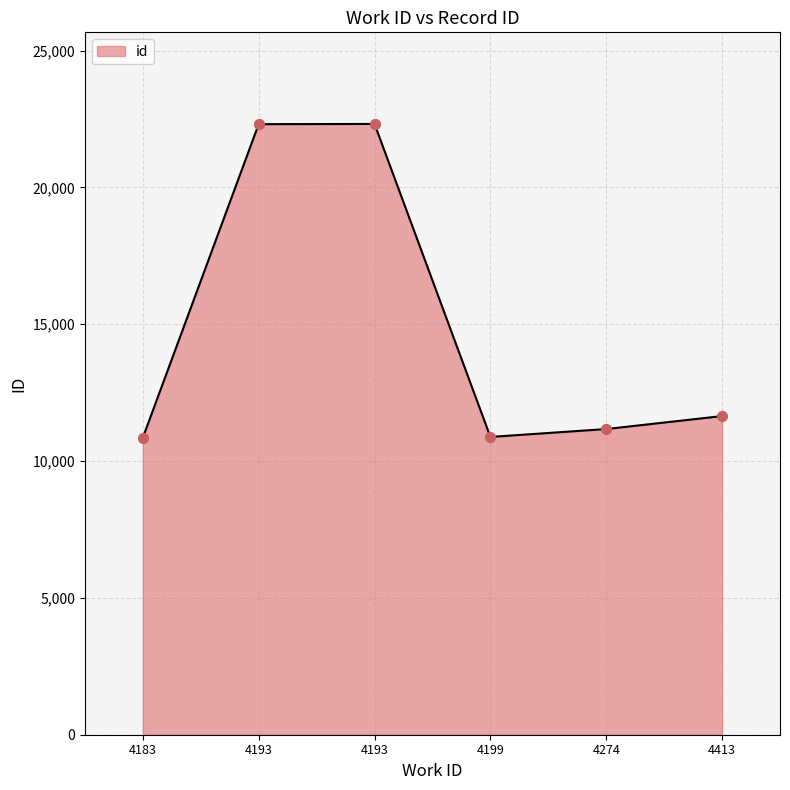

Does the chart have visible grid lines?

Yes